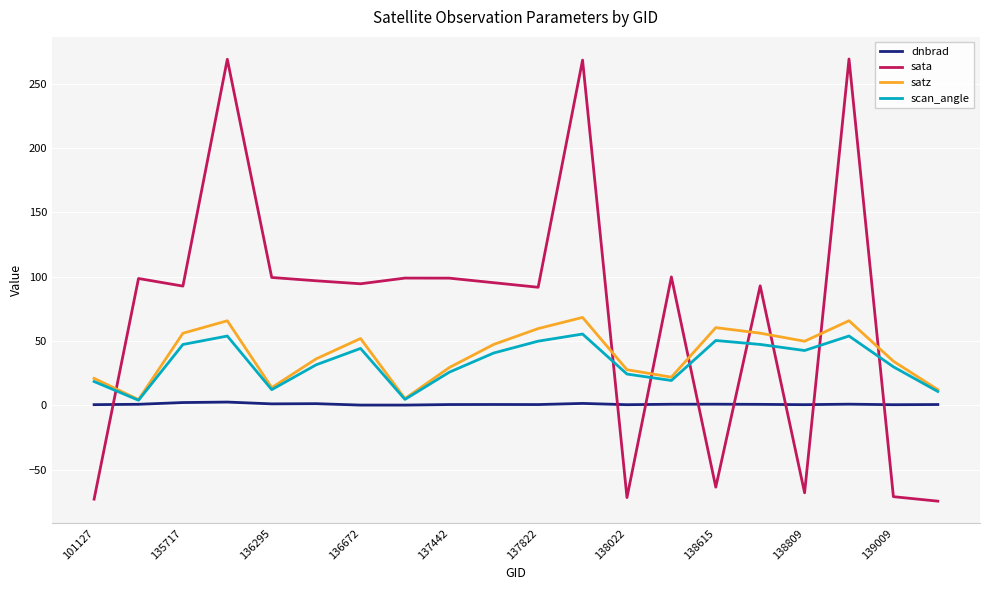

What is the highest value of the satz series?

68.3